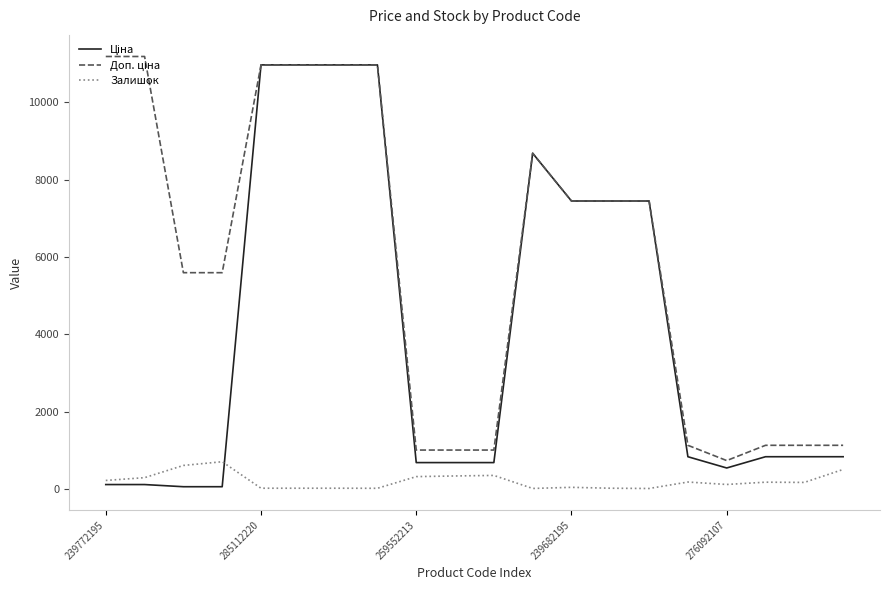

What is the maximum value shown in the chart?

11182.0